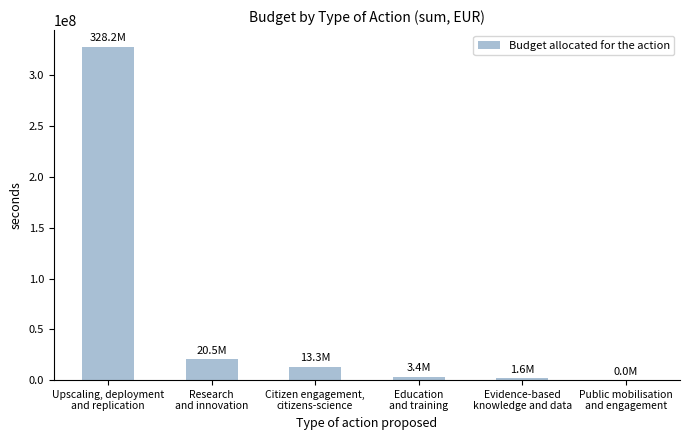

True or false: the data shows 10000 at Public mobilisation
and engagement.

True